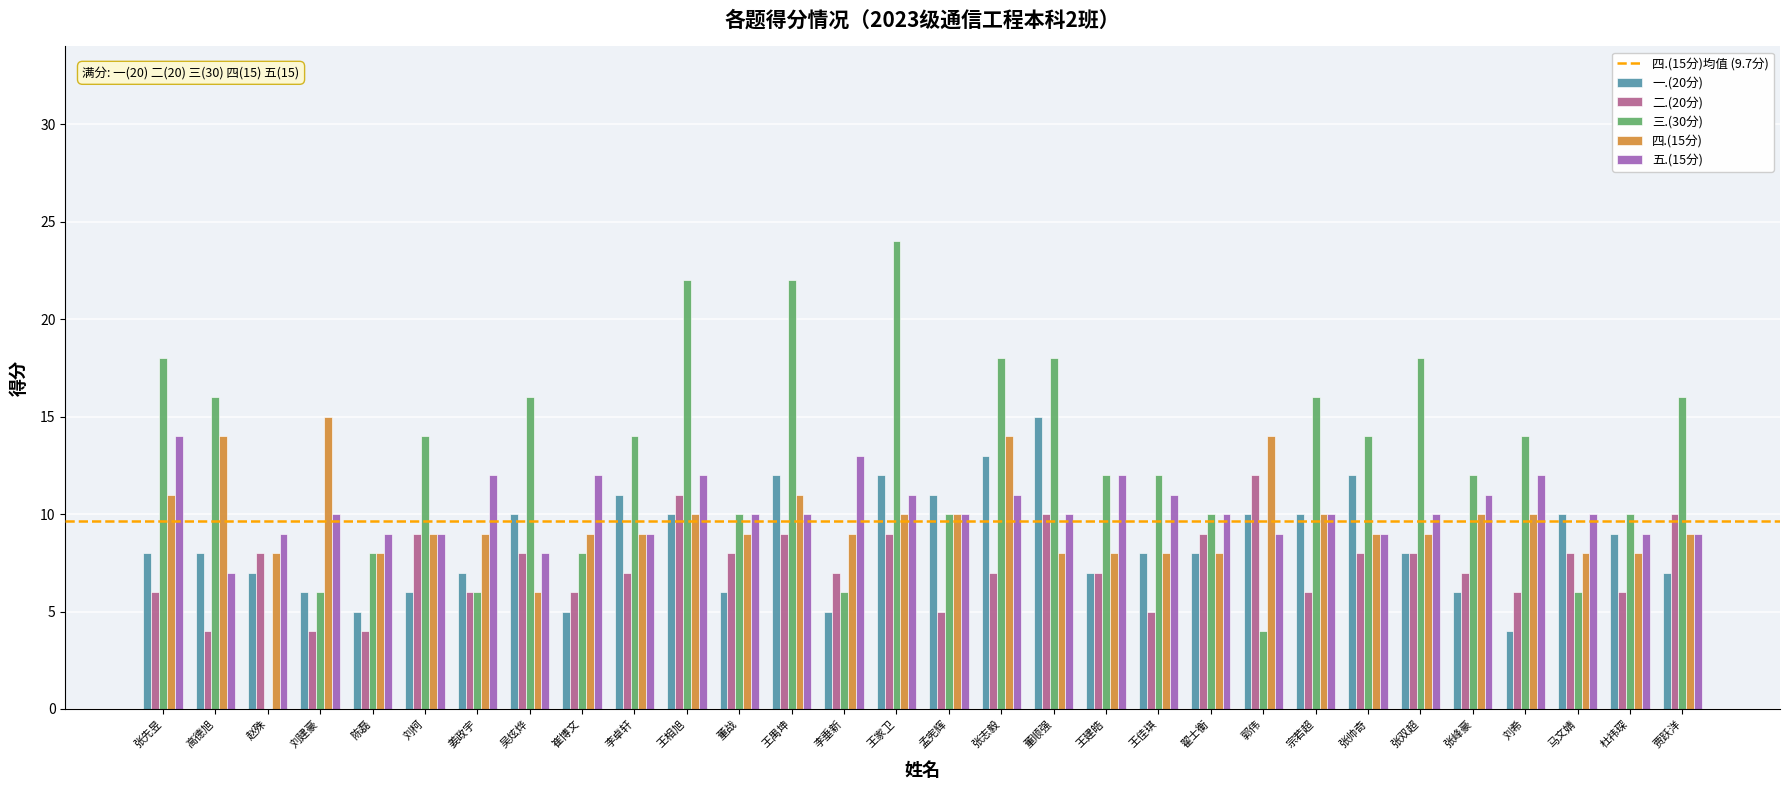

Count the number of categories in the chart.

30